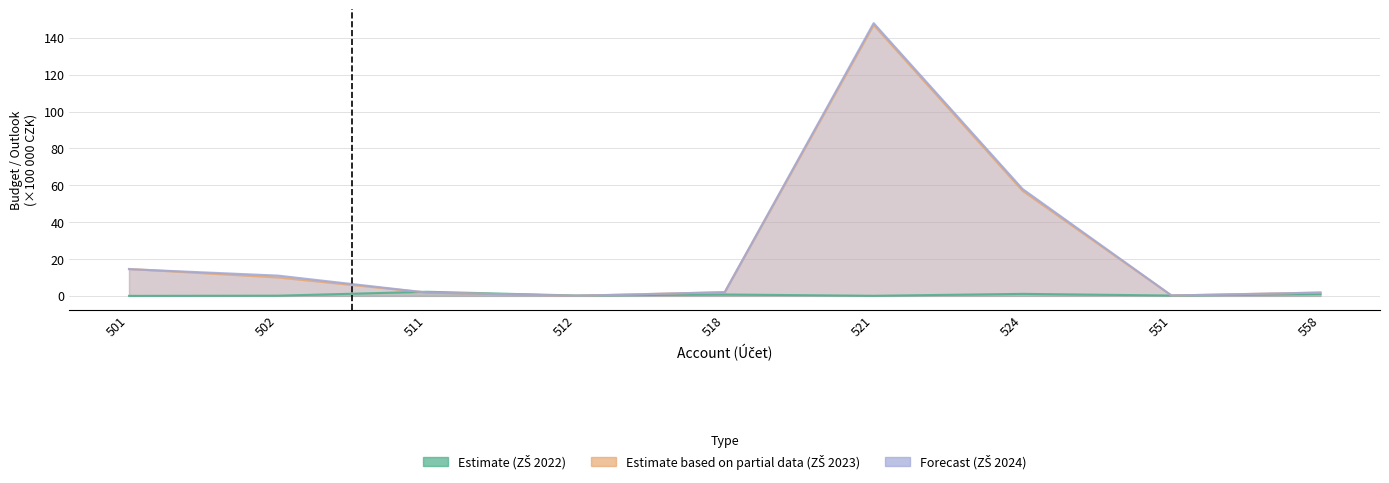

Is the value of Forecast at 524 greater than the value of Estimate based on partial data at 512?

Yes